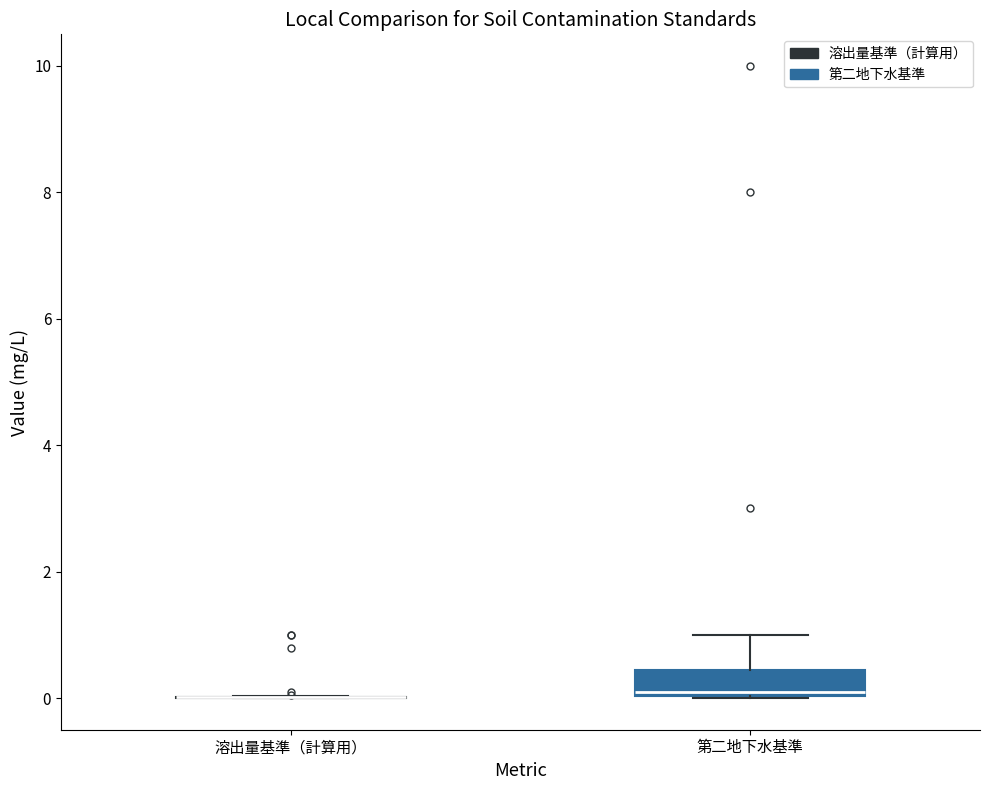

Reading left to right, transcribe this box plot: for each box, give where its median line is, the range the box spans, and where its two whiskers end, as read against the y-axis. The values are not printed on the chart, so give them approximately, as read against the axis.

溶出量基準（計算用）: box collapsed to a line at 0.0, whiskers 0.0 to 0.0
第二地下水基準: median 0.2, box 0.0 to 0.4, whiskers 0.0 to 1.0